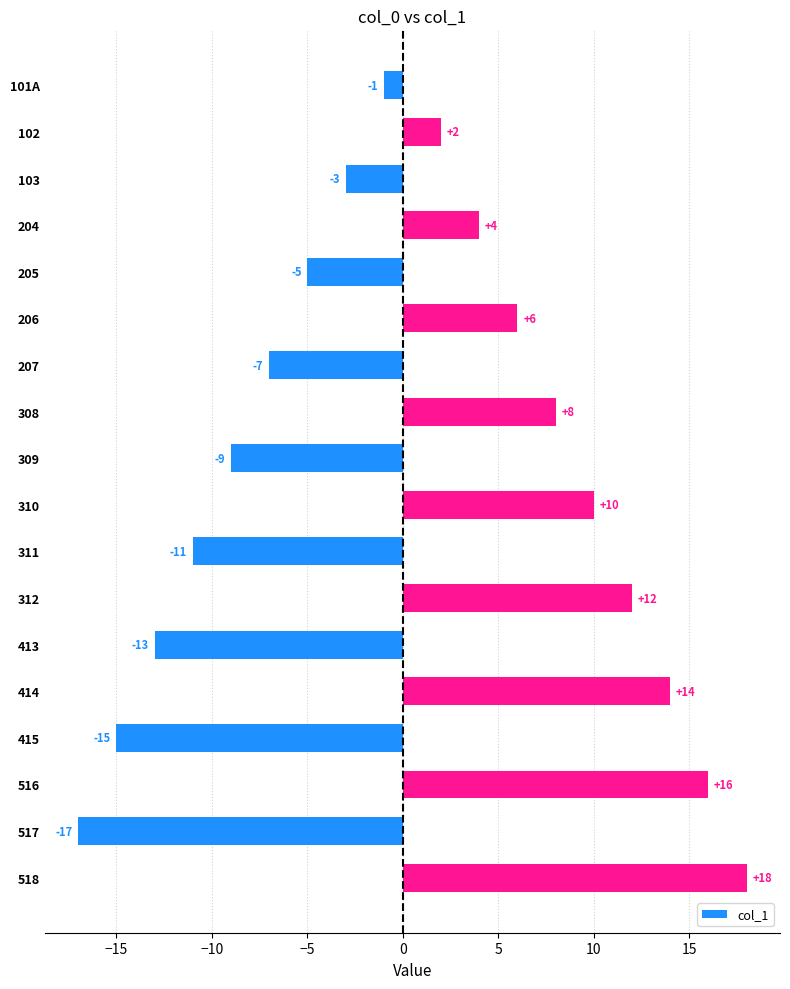

The value at 415 is -15. True or false?

True